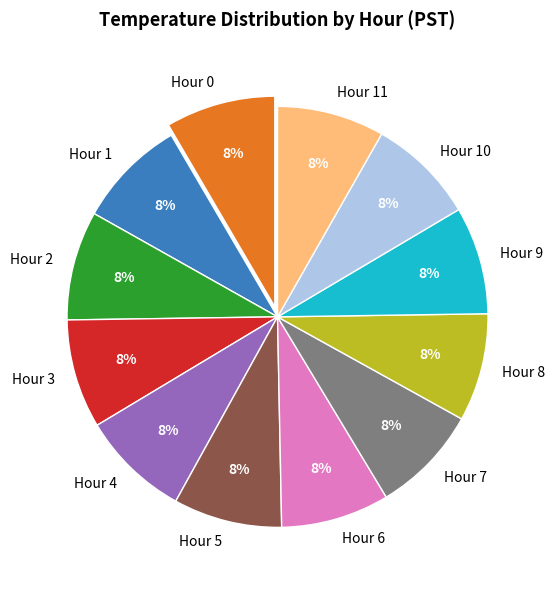

Does any single category account for the majority?

No